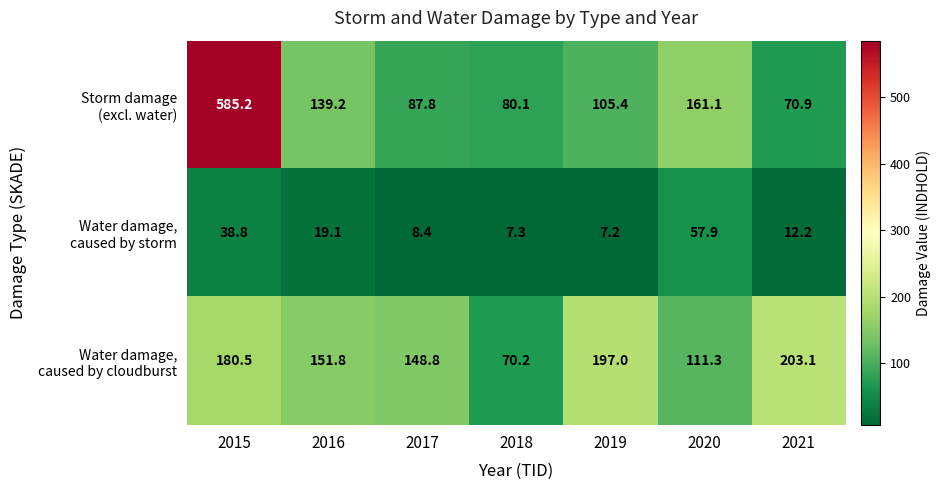

Which label corresponds to the largest value in the chart?

2015